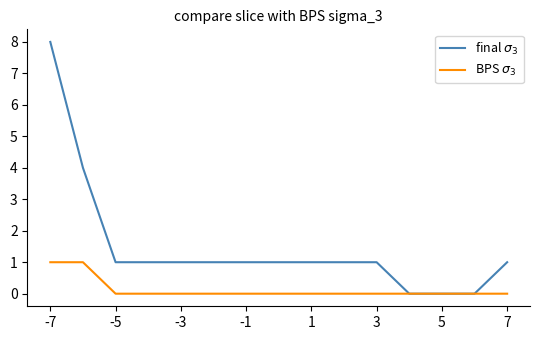

What is the greatest value displayed?

8